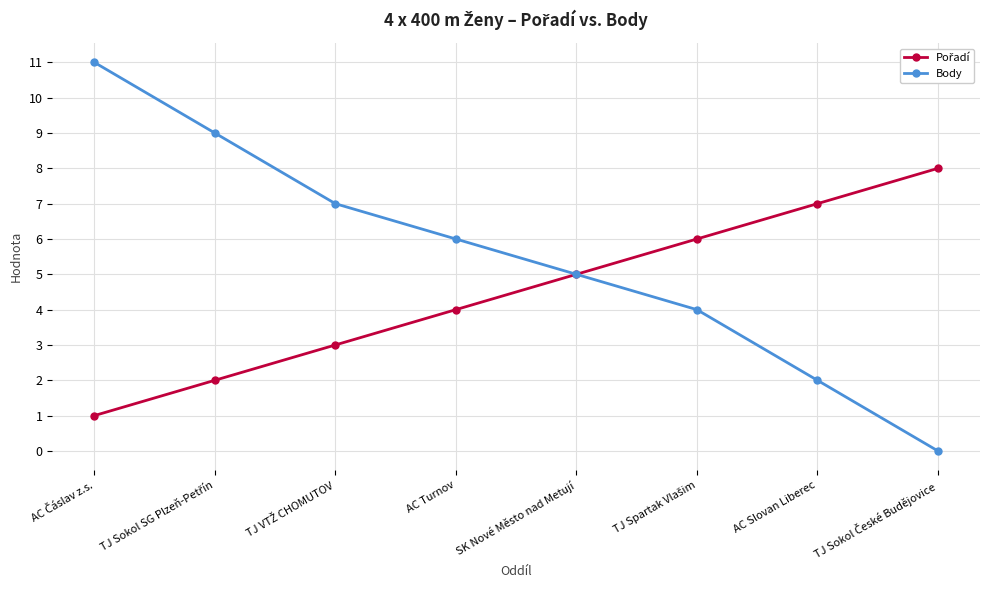

What is the highest value of the Body series?

11